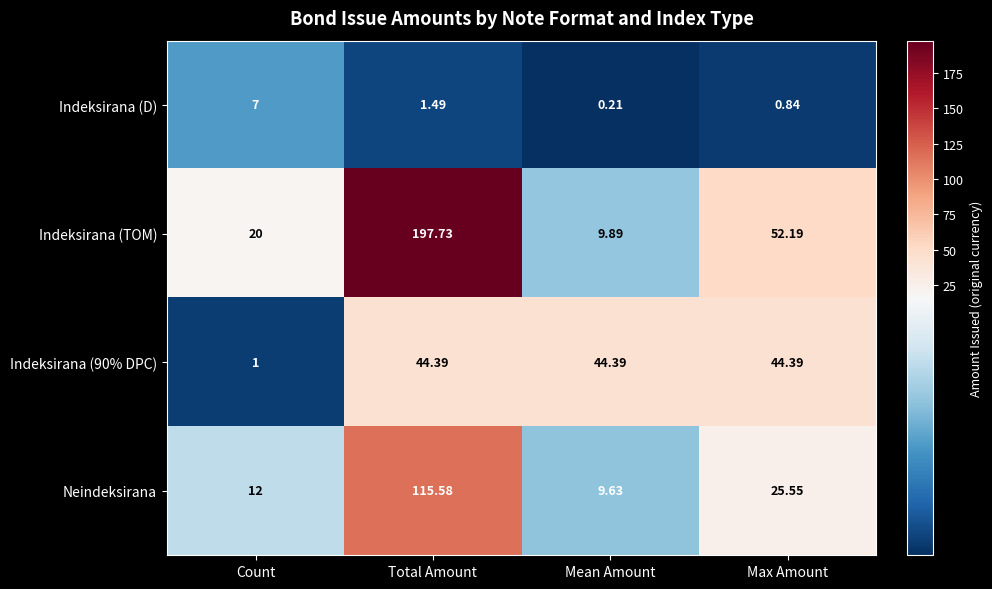

How many categories are shown in the chart?

4